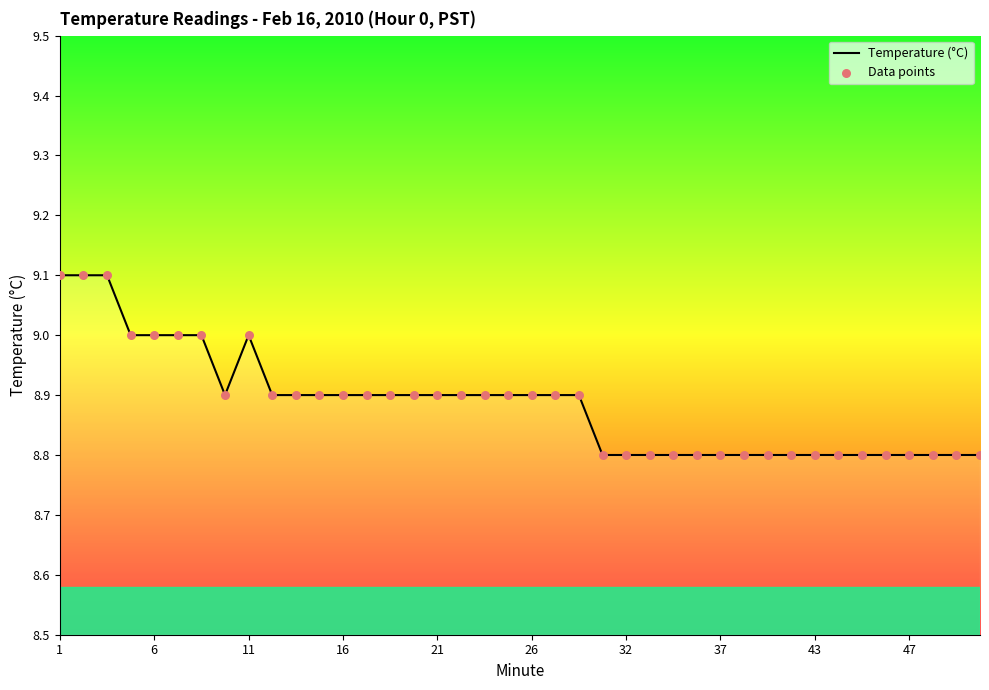

What is the minimum value shown in the chart?

8.8